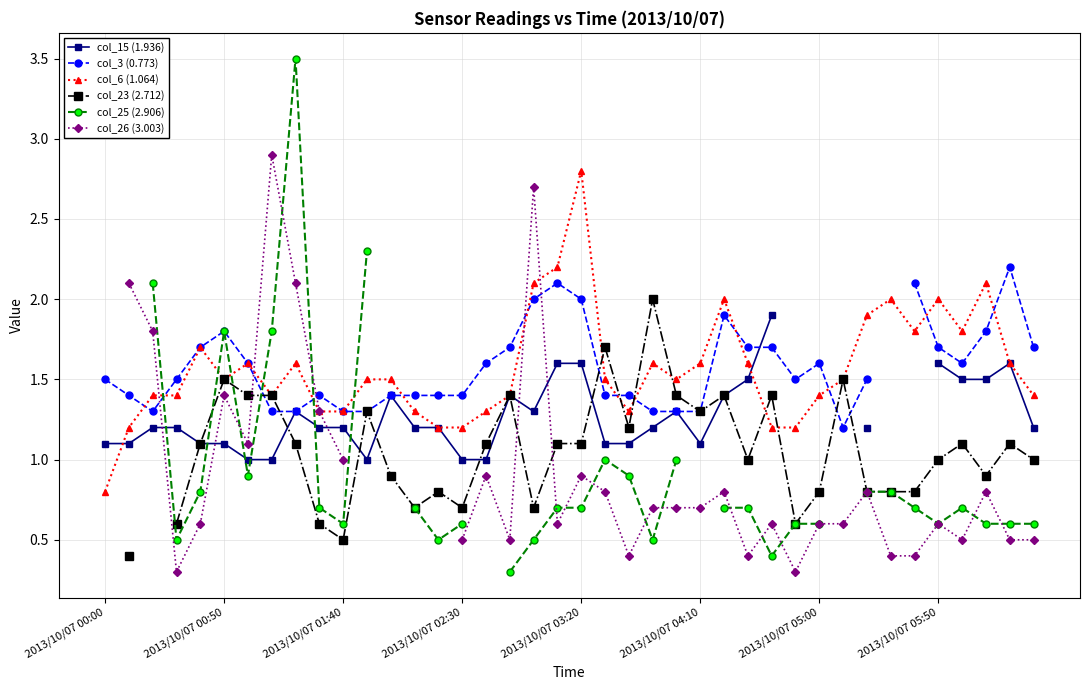

Which category has the highest value in the col_6 (1.064) series?

2013/10/07 03:20